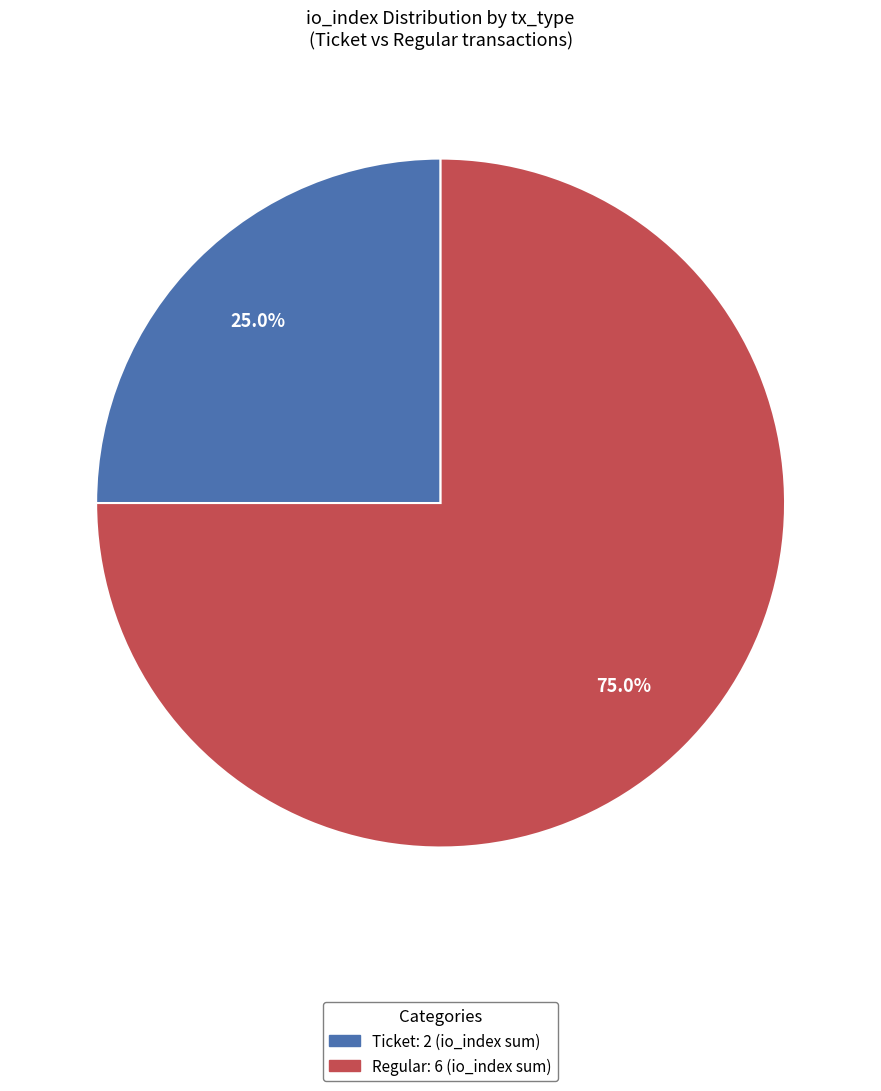

Is there a majority slice in this chart?

Yes